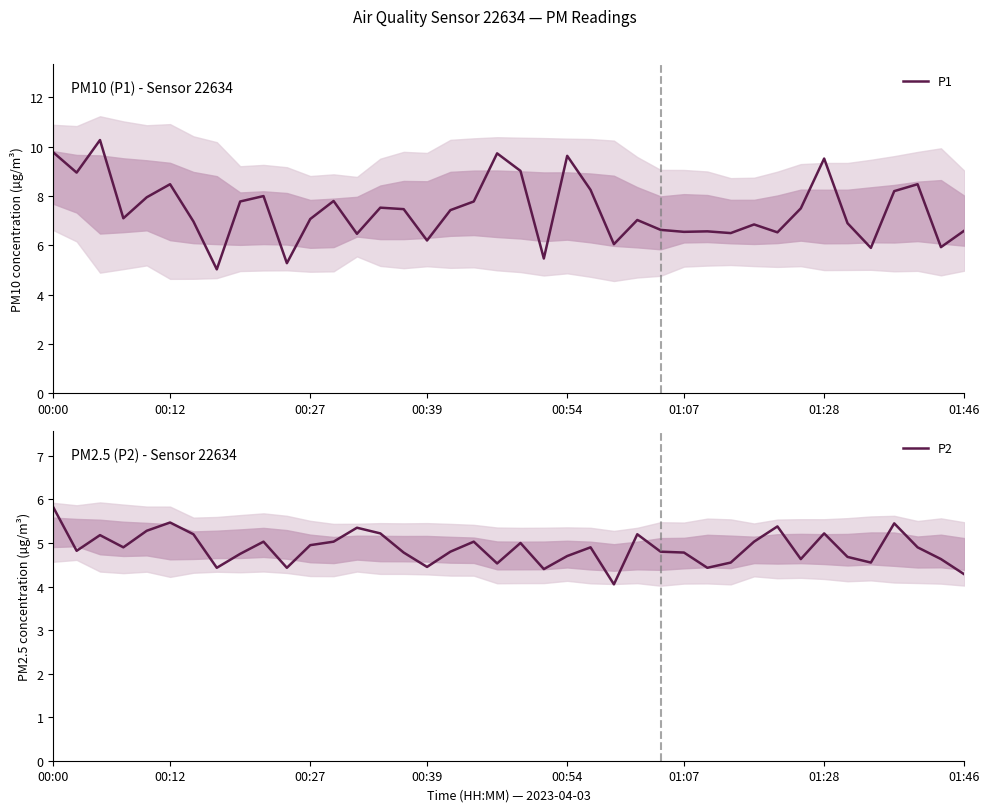

The P1 series shows 6.2 at 00:39. True or false?

True